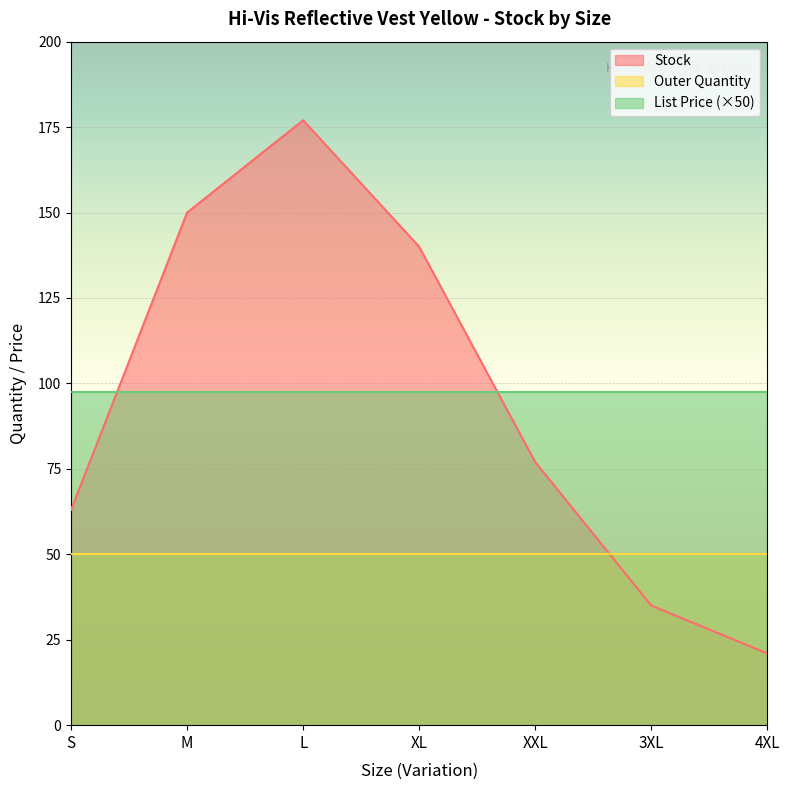

Reading left to right, what are all the values shown in this chart?

Stock: 63.0	150.0	177.0	140.0	77.0	35.0	21.0
Outer Quantity: 50.0	50.0	50.0	50.0	50.0	50.0	50.0
List Price: 1.9	1.9	1.9	1.9	1.9	1.9	1.9